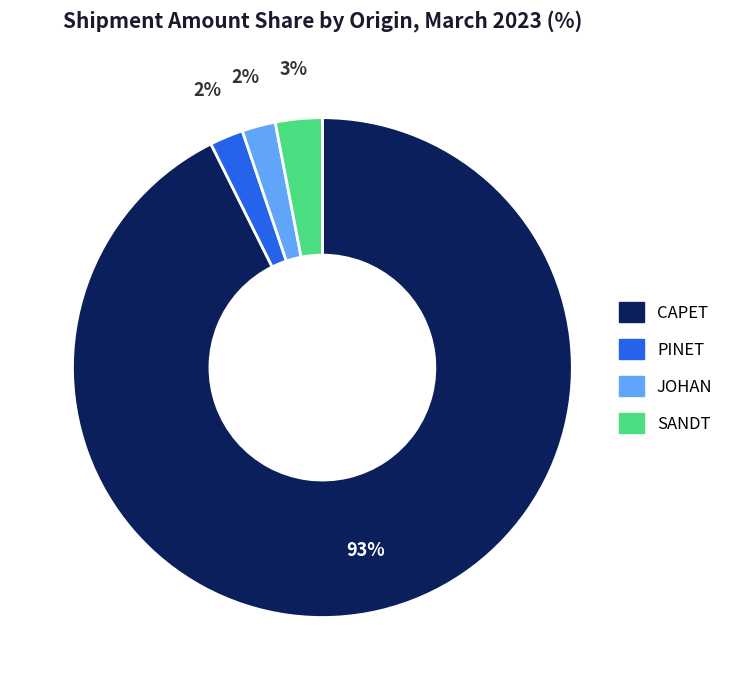

How many slices are in this pie chart?

4